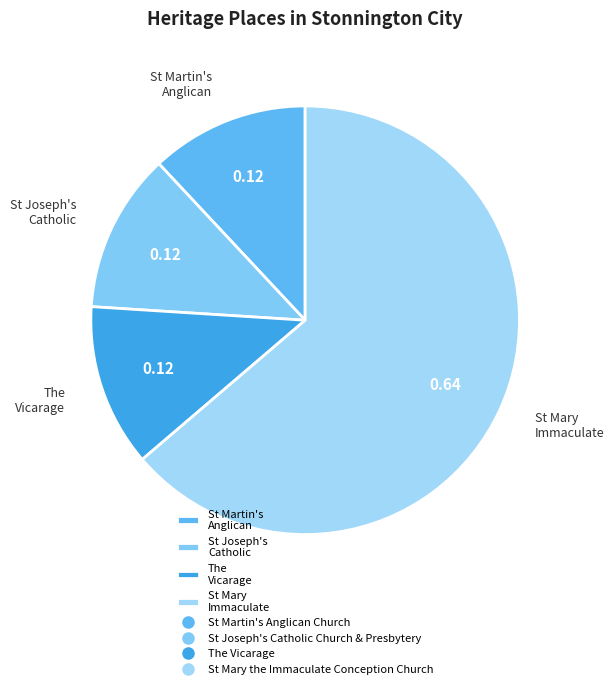

Which category accounts for the majority?

St Mary Immaculate